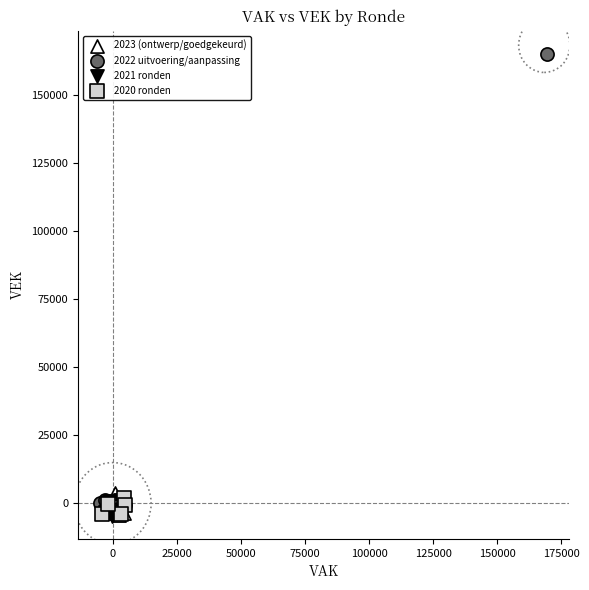

What are all the series names shown in the legend?

2023 (ontwerp/goedgekeurd), 2022 uitvoering/aanpassing, 2021 ronden, 2020 ronden